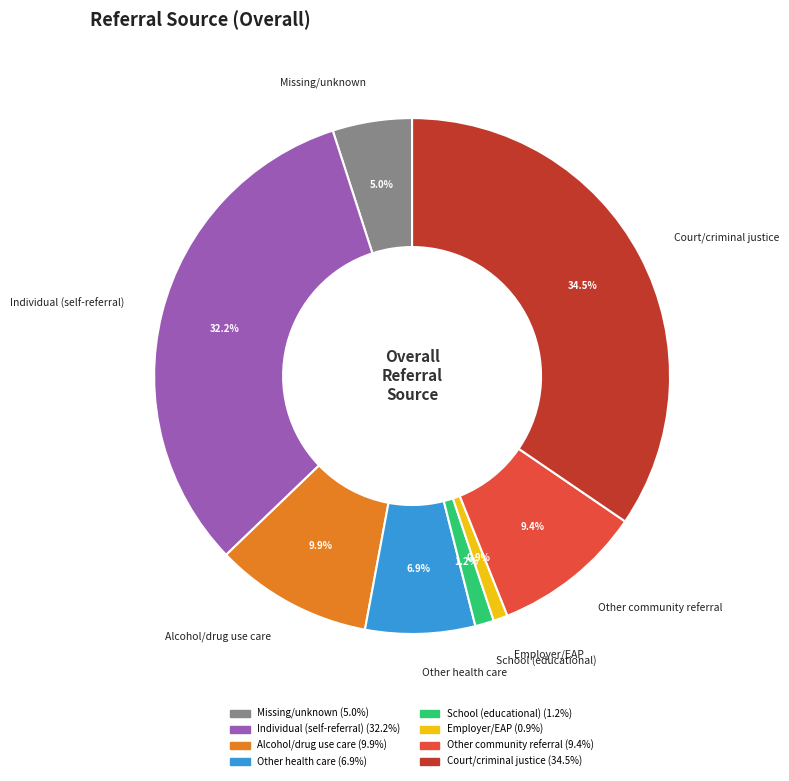

What percentage is the Employer/EAP slice, to the nearest percent?

1%